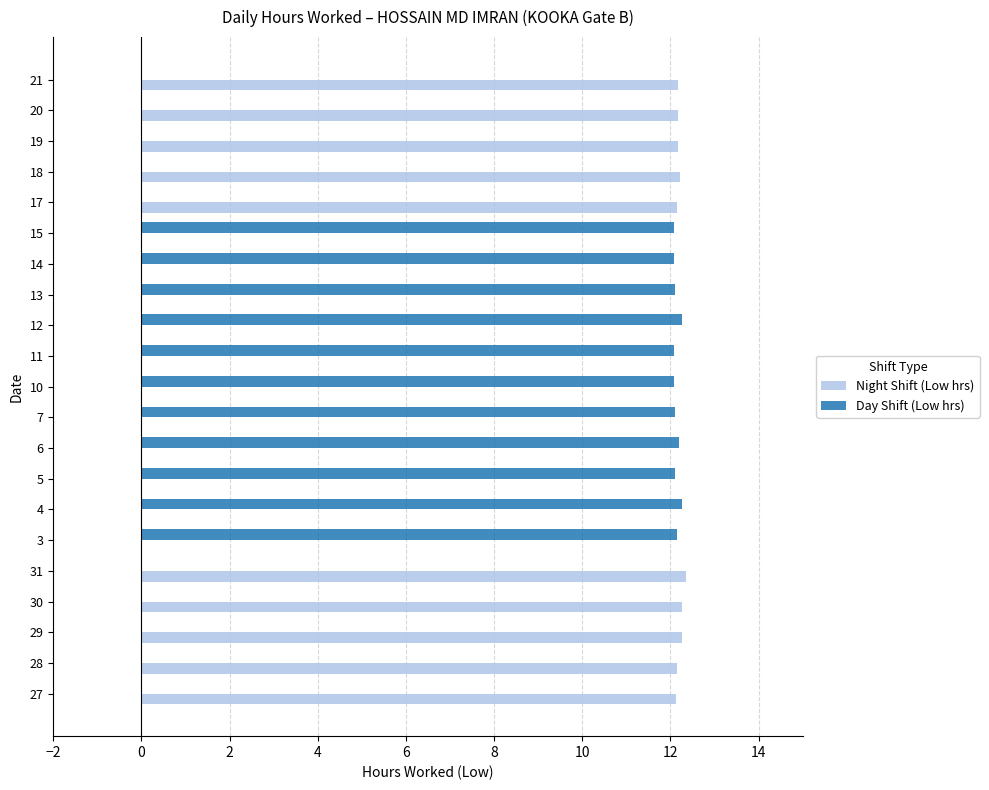

What is the total value across all series at 18?

12.2